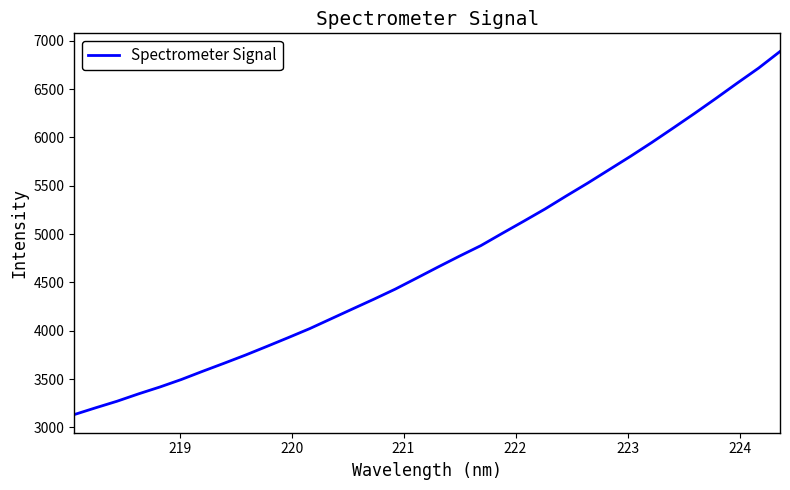

What is the minimum value shown in the chart?

3132.7